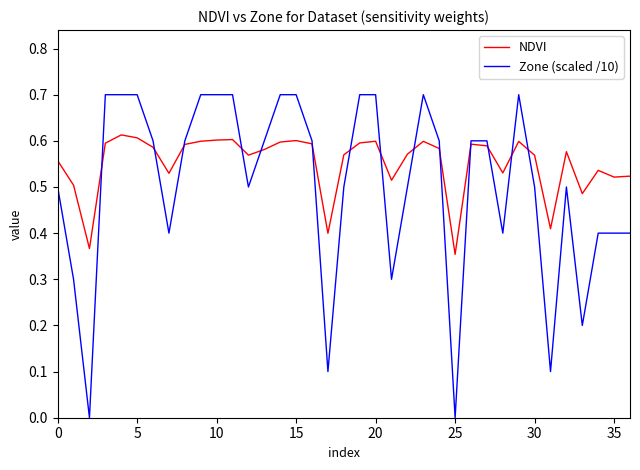

Which series has the widest spread of values?

Zone (scaled /10)